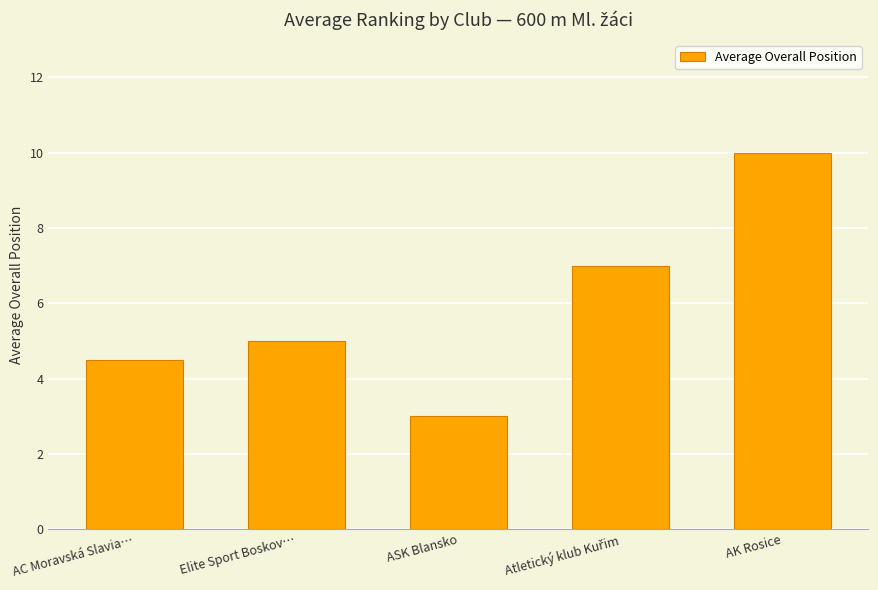

Which label corresponds to the largest value in the chart?

AK Rosice